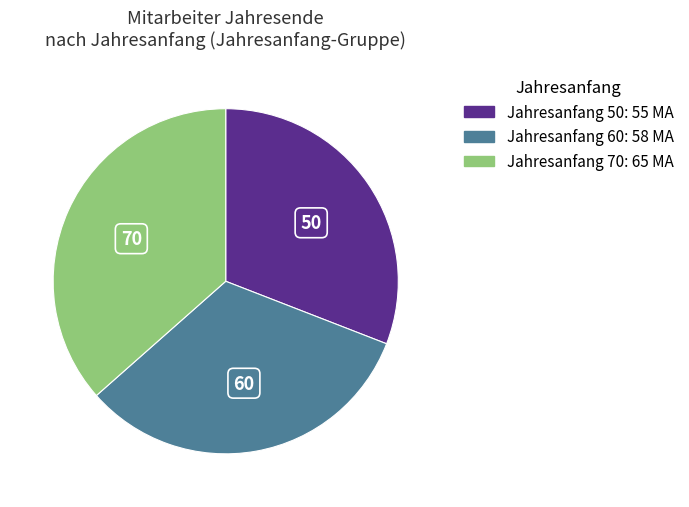

How many segments does this pie chart have?

3